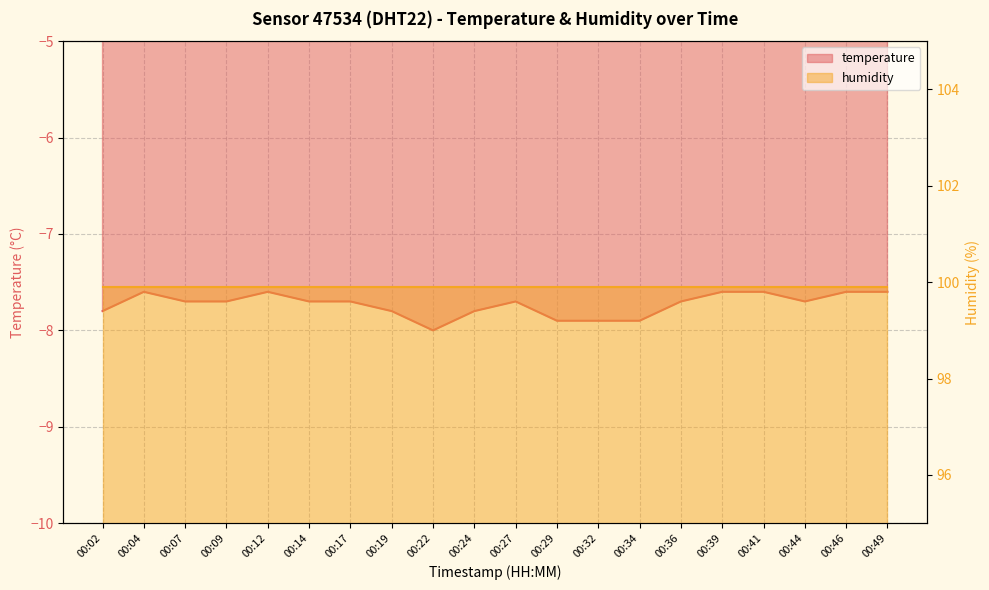

What is the sum of all values?

-154.6